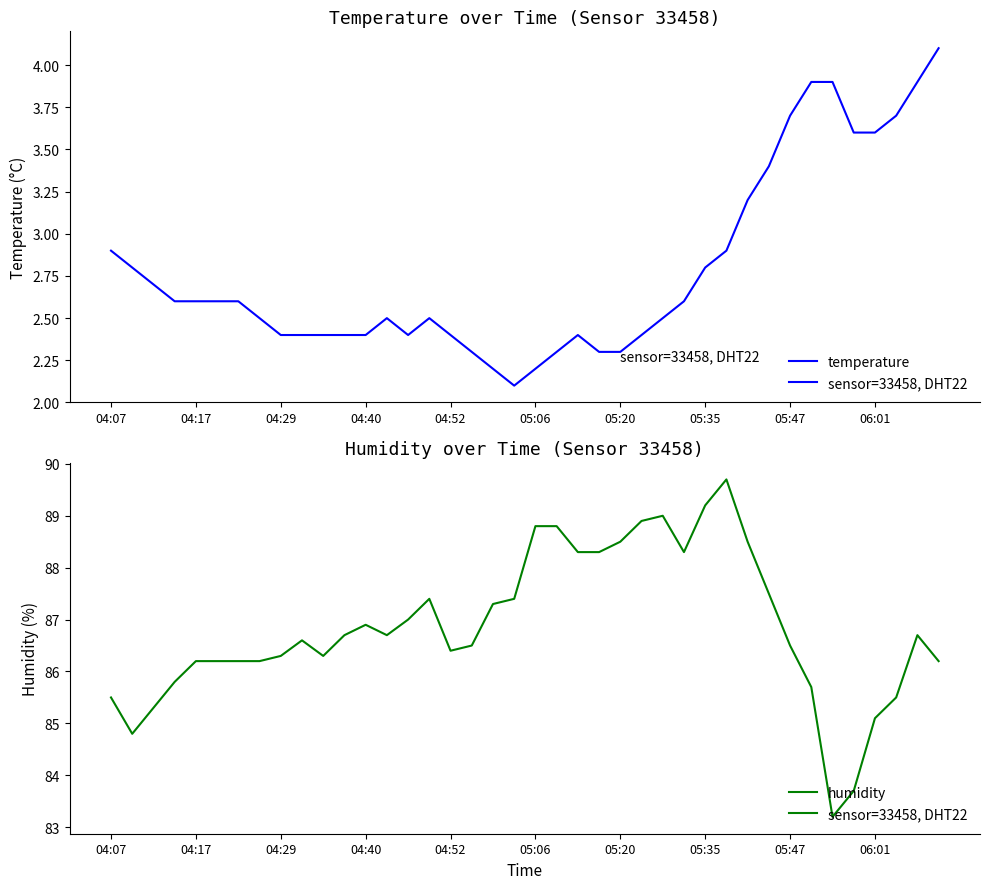

Rank the series at 35 from lowest to highest value.

temperature, humidity